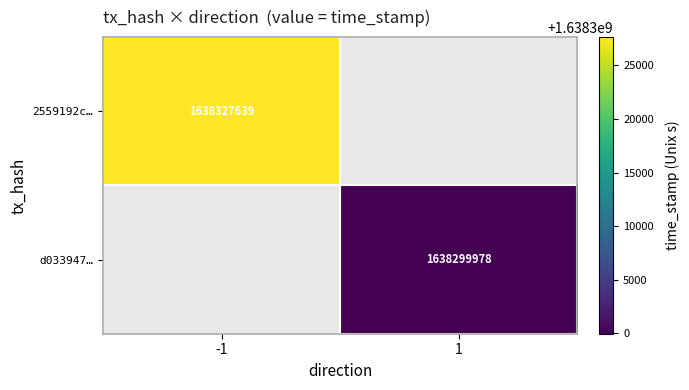

Between 1 and -1, which is larger?

-1